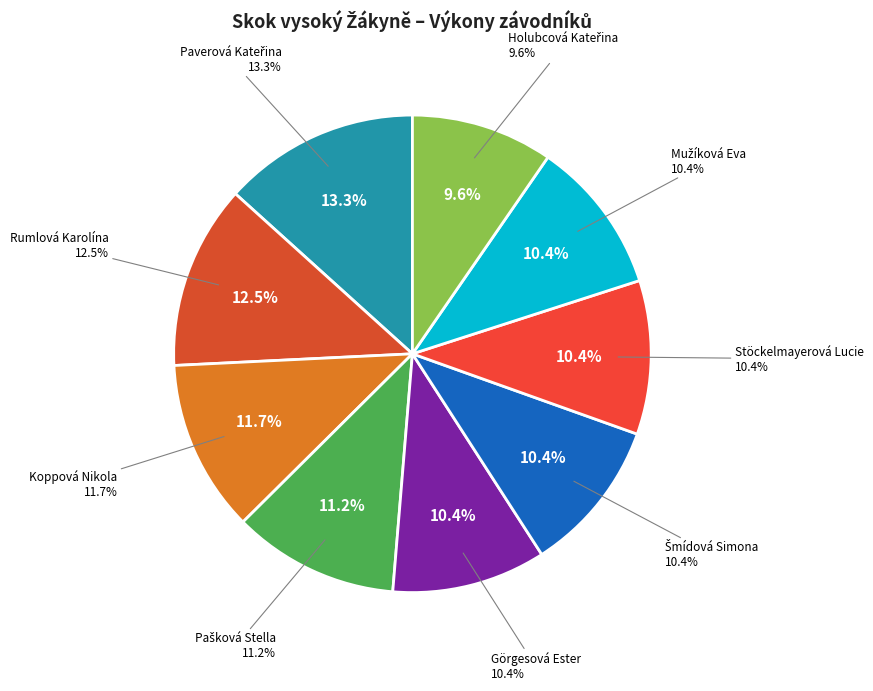

What percentage is the Rumlová Karolína slice, to the nearest percent?

12%